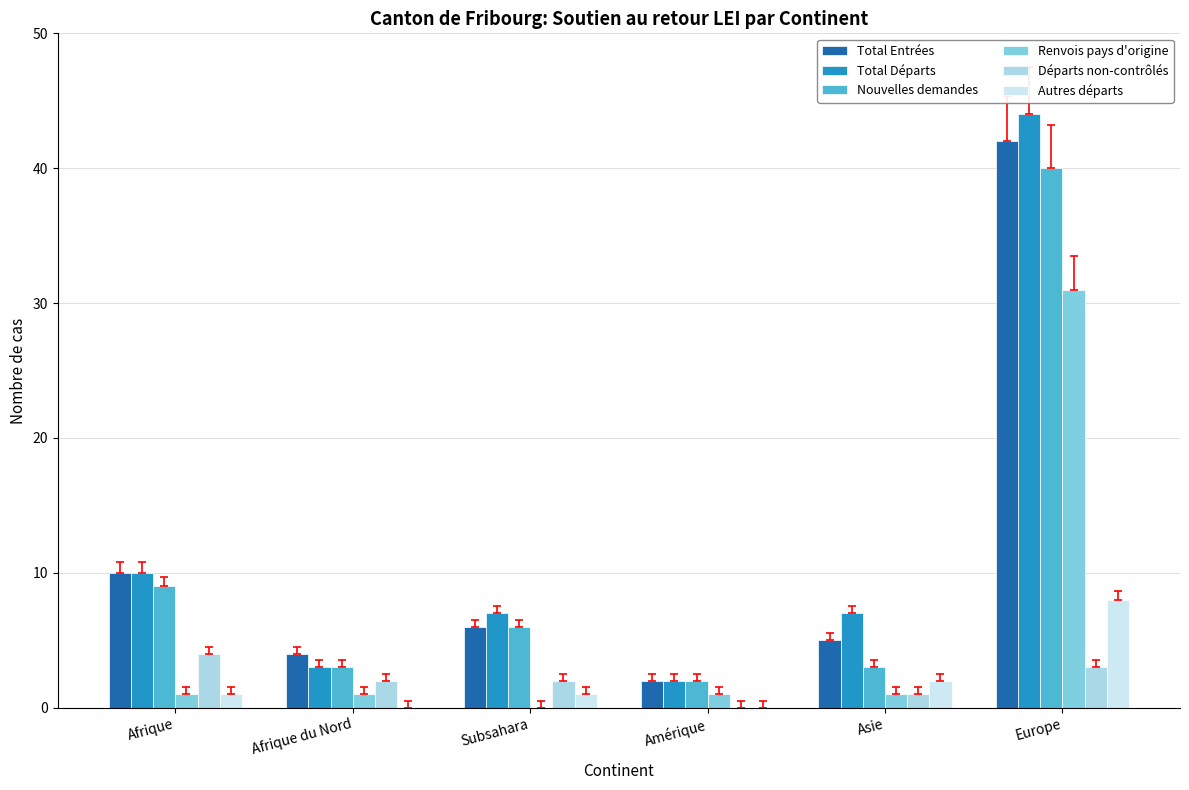

Which series has the widest spread of values?

Total Départs